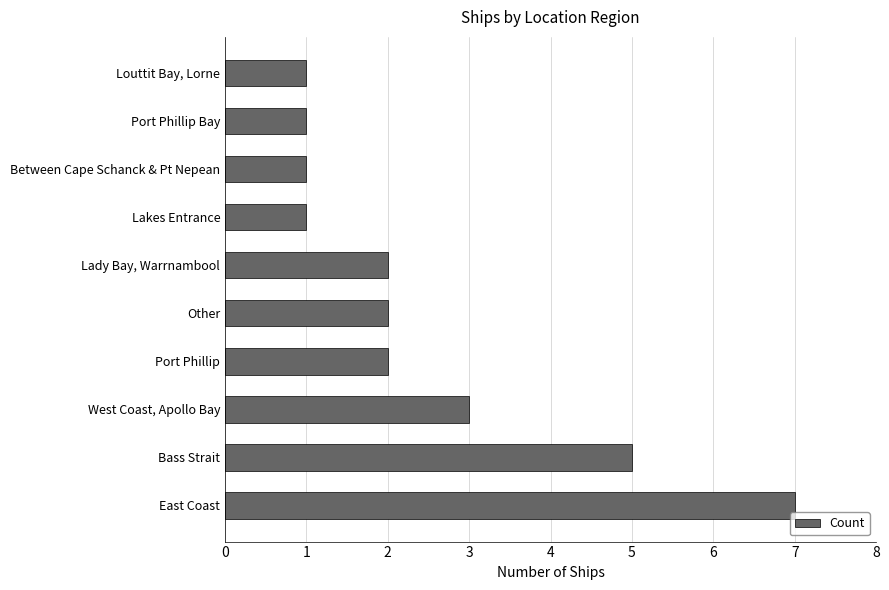

Reading bottom to top, transcribe all the data shown in this chart.

7	5	3	2	2	2	1	1	1	1